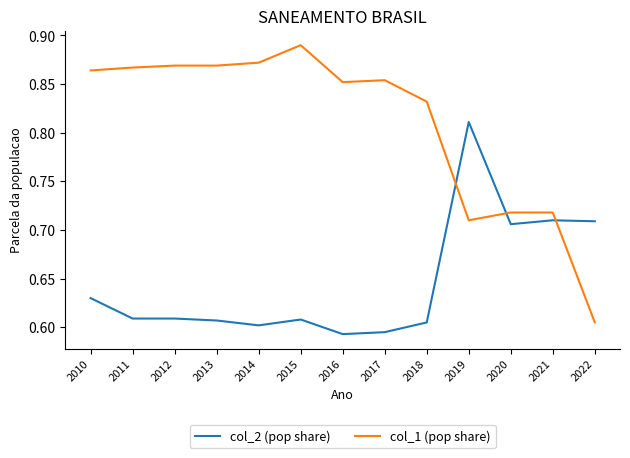

What is the difference between the maximum and minimum values in the col_1 (pop share) series?

0.3